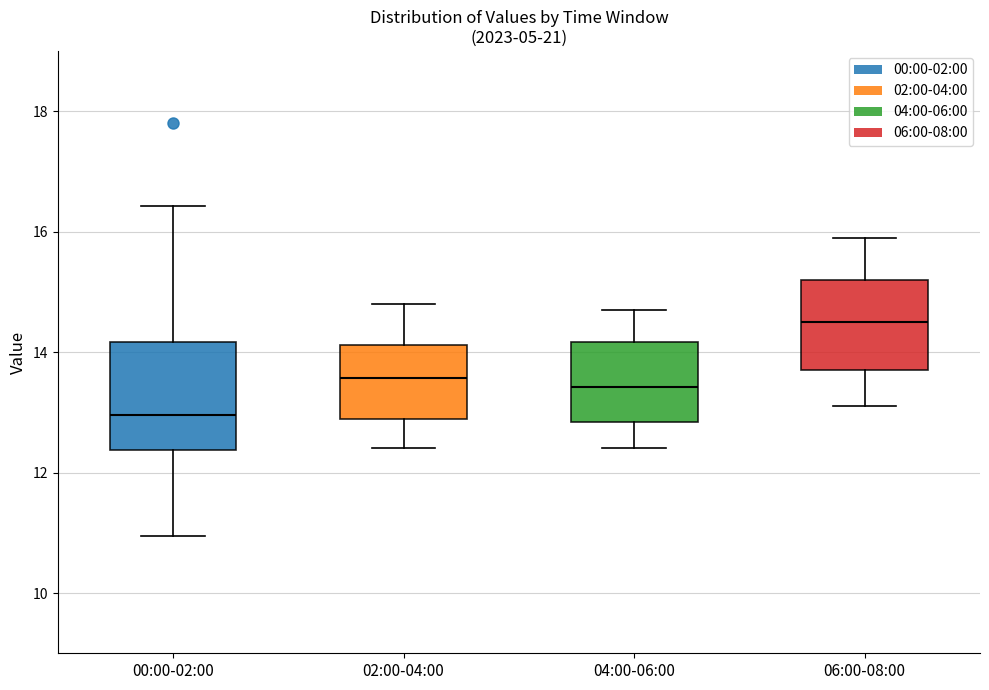

Which box's median line is the highest?

06:00-08:00